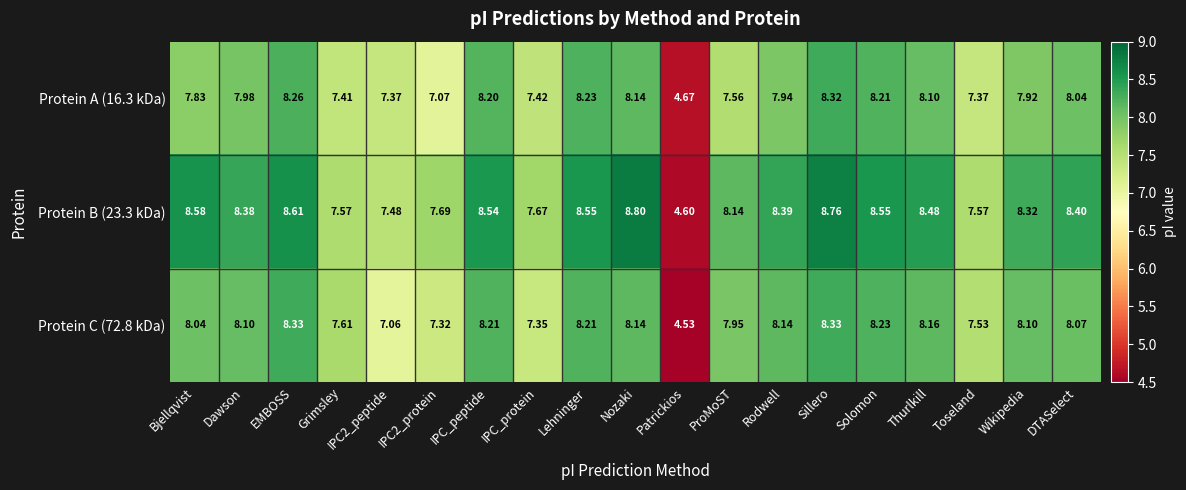

Is the value of Protein B (23.3 kDa) at EMBOSS greater than the value of Protein A (16.3 kDa) at Thurlkill?

Yes